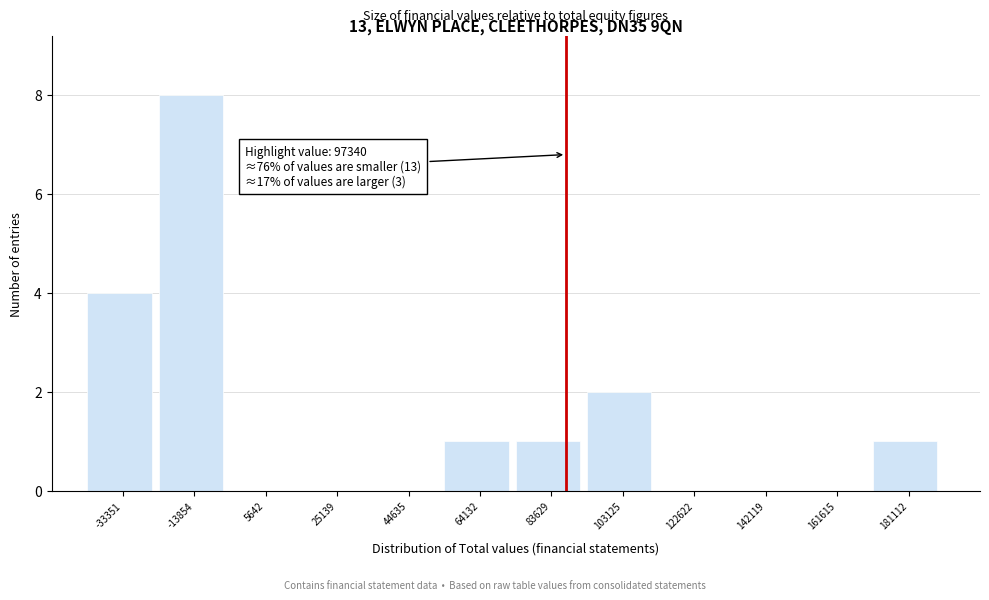

Reading left to right, extract all data points from this chart.

-33351=4	-13854=8	5642=0	25139=0	44635=0	64132=1	83629=1	103125=2	122622=0	142119=0	161615=0	181112=1